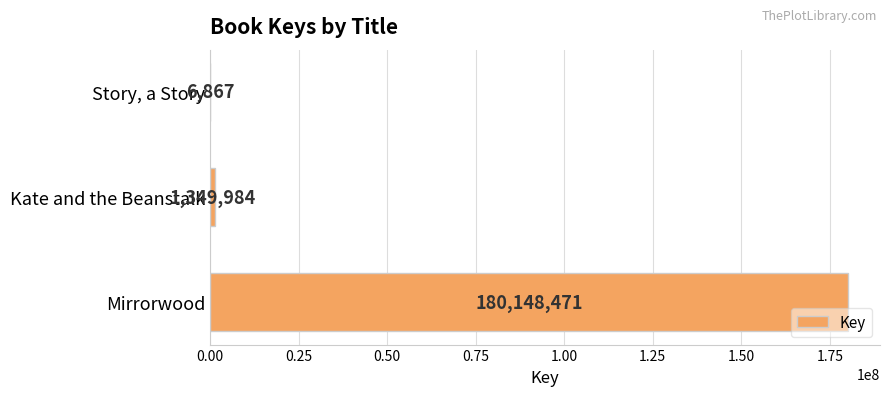

What value does the data have at Mirrorwood, to the nearest 100?

180148500